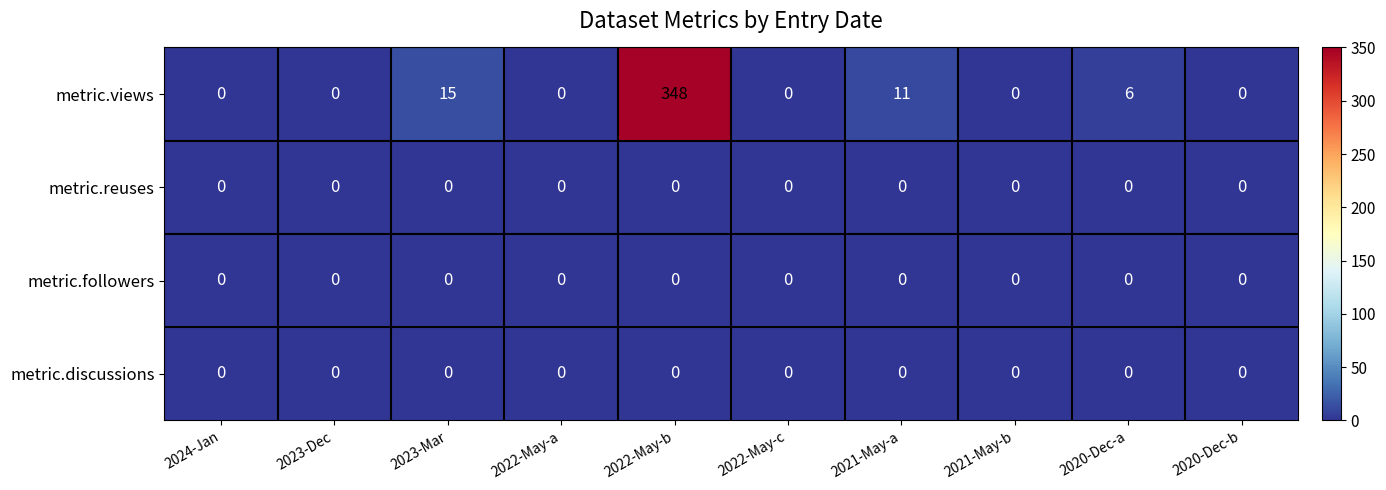

What is the spread (max minus min) of values at 2021-May-a?

11